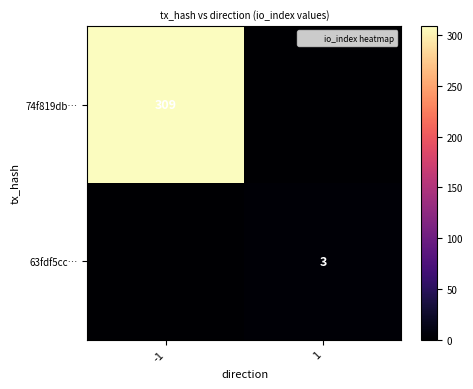

What is the spread (max minus min) of values at -1?

309